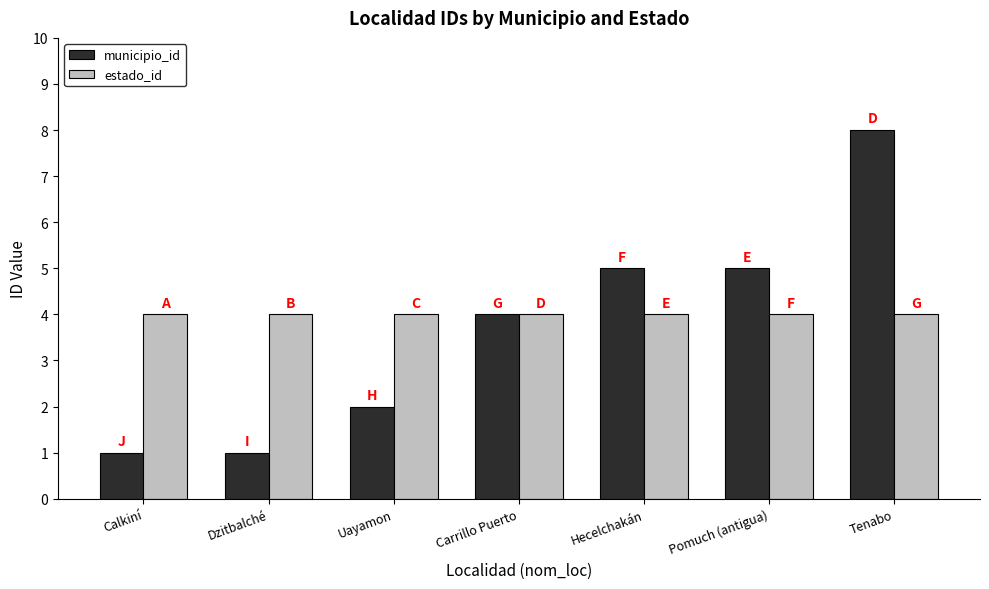

Which label corresponds to the largest value in the chart?

Tenabo